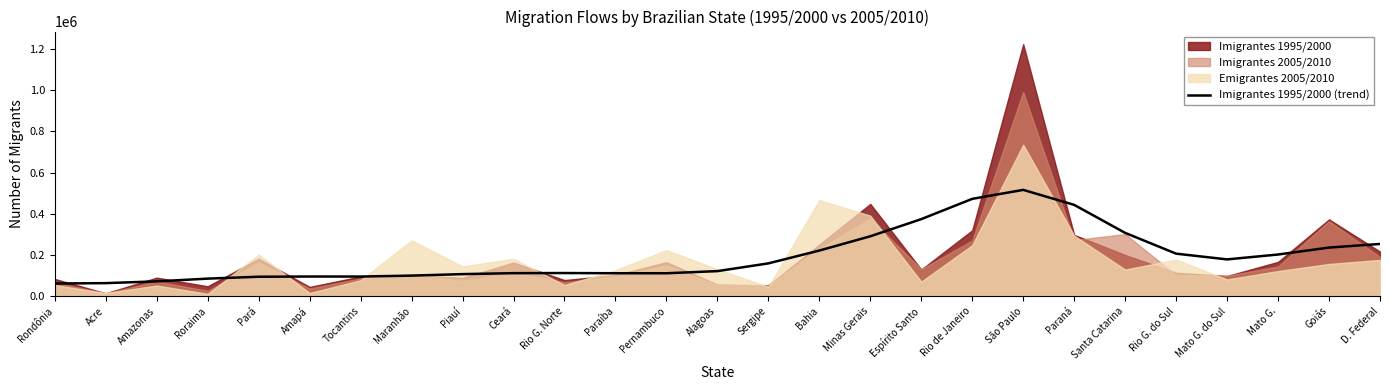

What is the difference between the second highest and minimum values?

411265